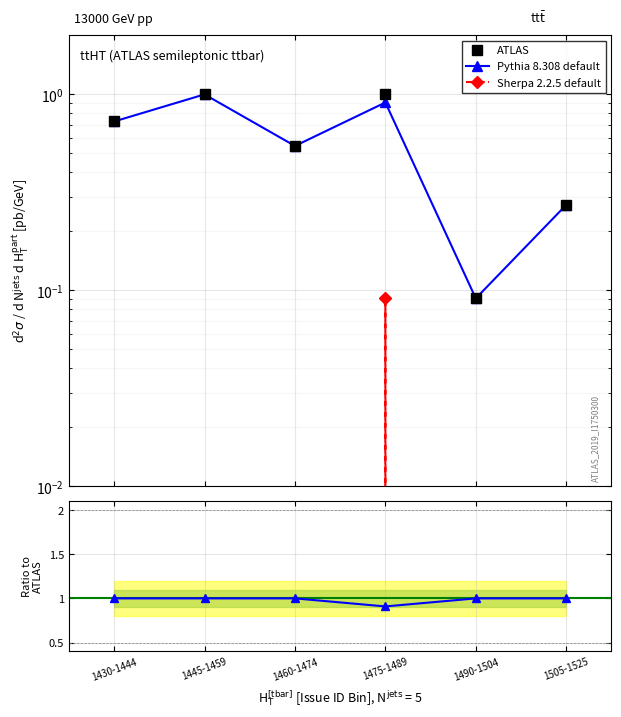

How many lines are shown in the chart?

3